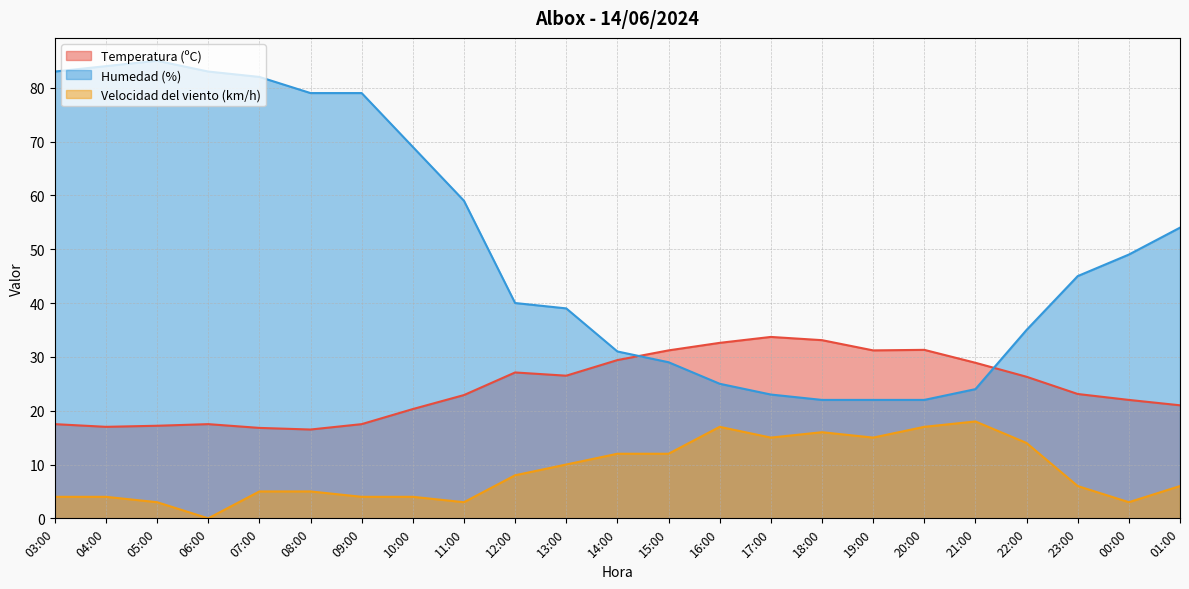

How many interior local peaks does the Humedad (%) series have?

1